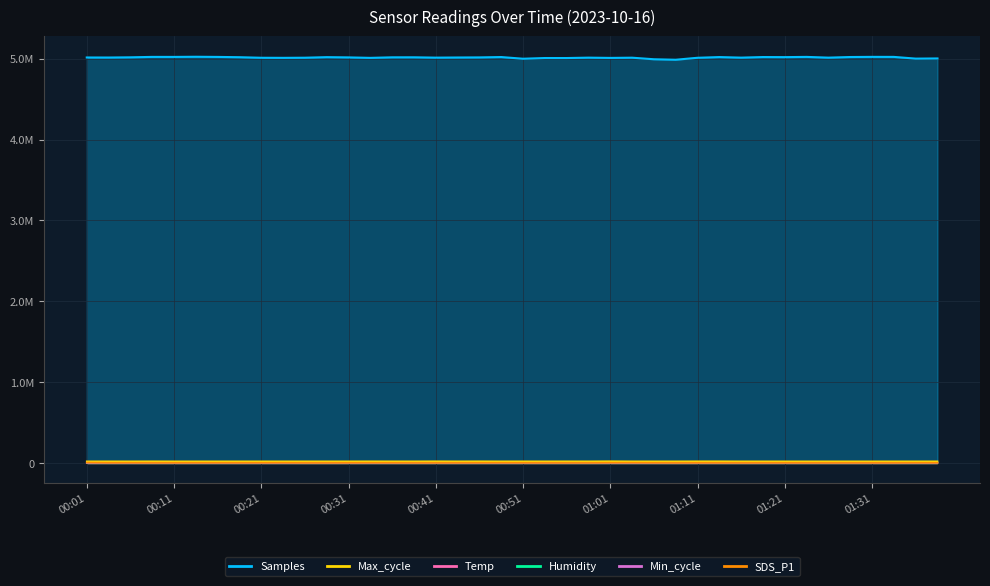

What is the value of the SDS_P1 point at the 37th from the left?

615.0